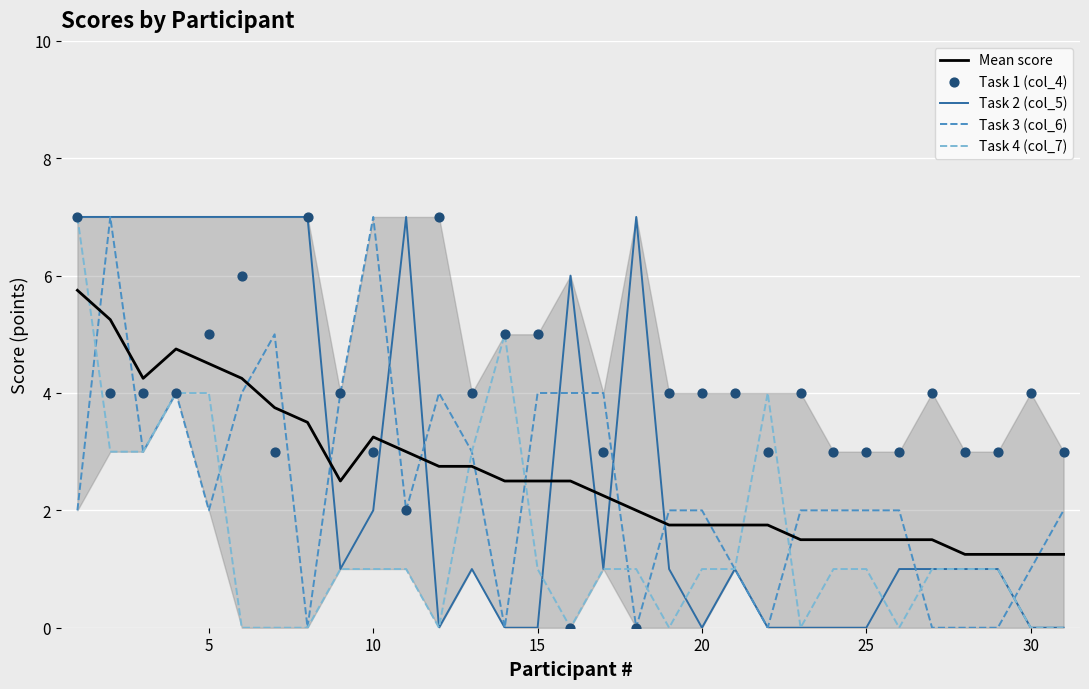

Which series has the widest spread of Y values?

Task 2 (col_5)